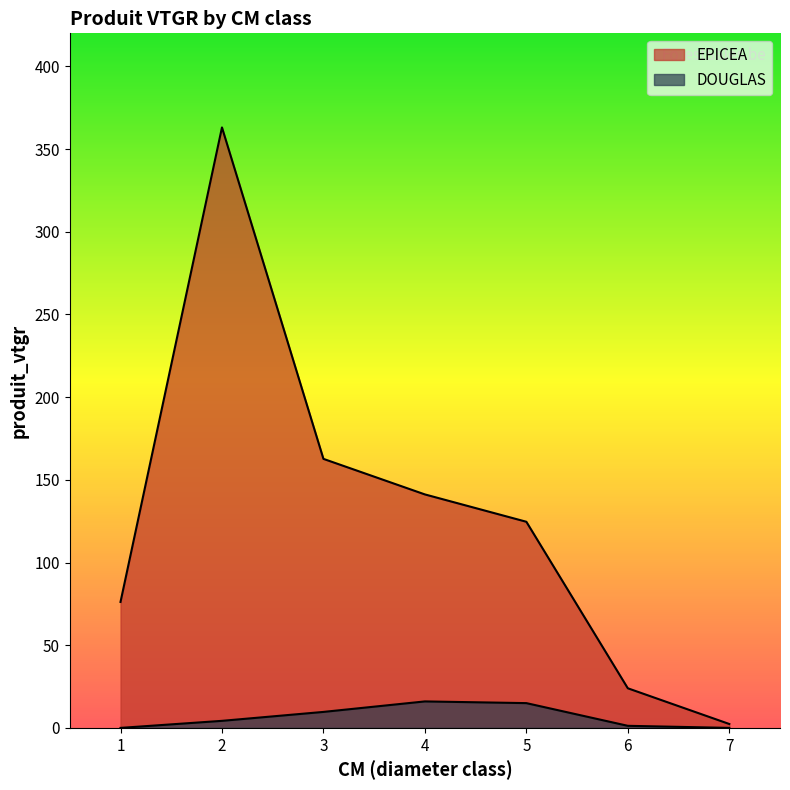

How many lines are shown in the chart?

2